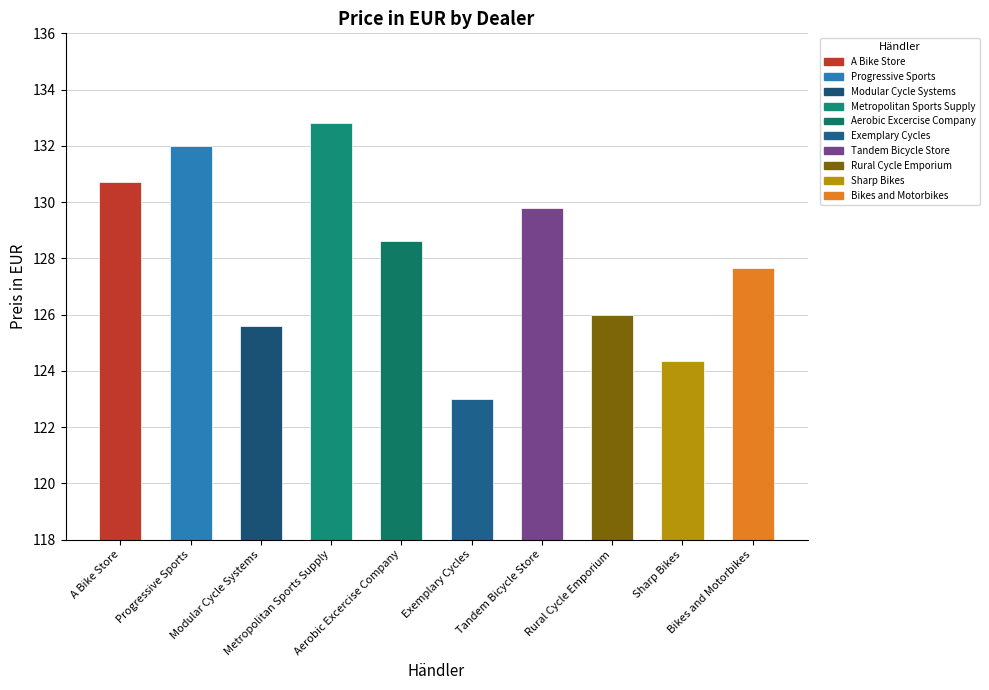

What is the label of the 6th bar from the right?

Aerobic Excercise Company